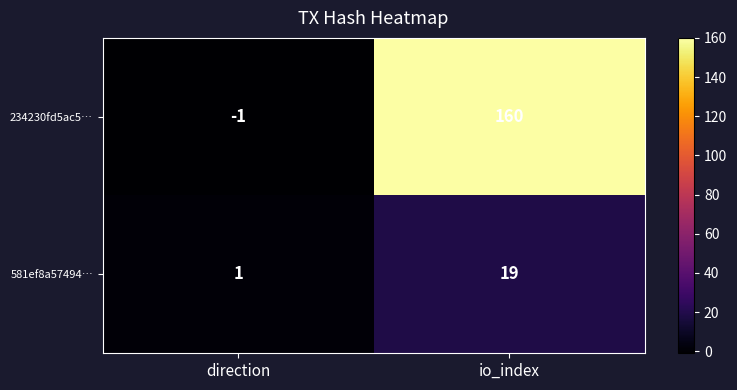

What is the sum of the 581ef8a57494… values at io_index and direction?

20